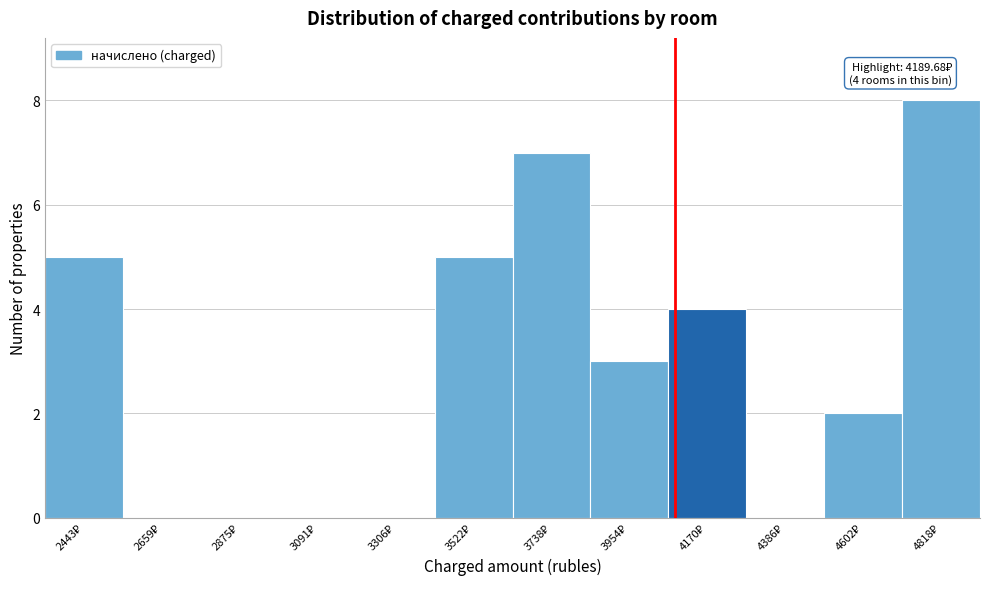

What is the sum of all values?

34